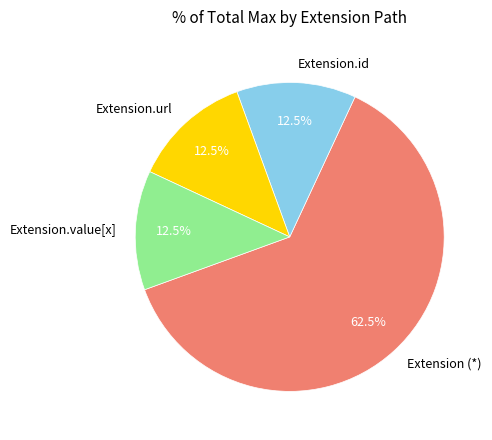

Count the number of slices in the pie.

4